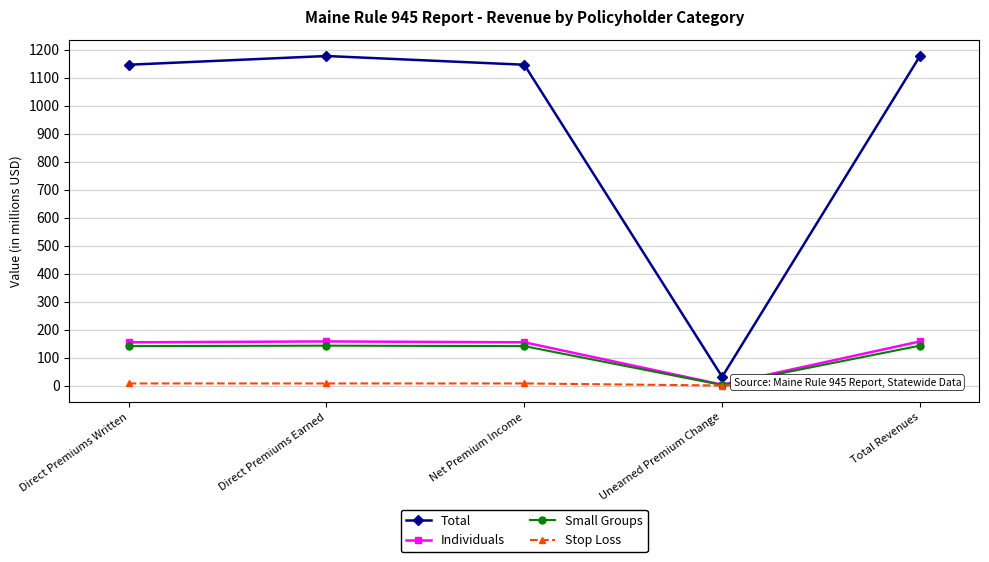

Rank the series at Direct Premiums Written from highest to lowest value.

Total, Individuals, Small Groups, Stop Loss